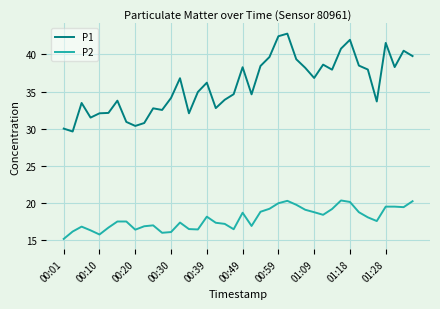

Which series has the largest total across all categories?

P1